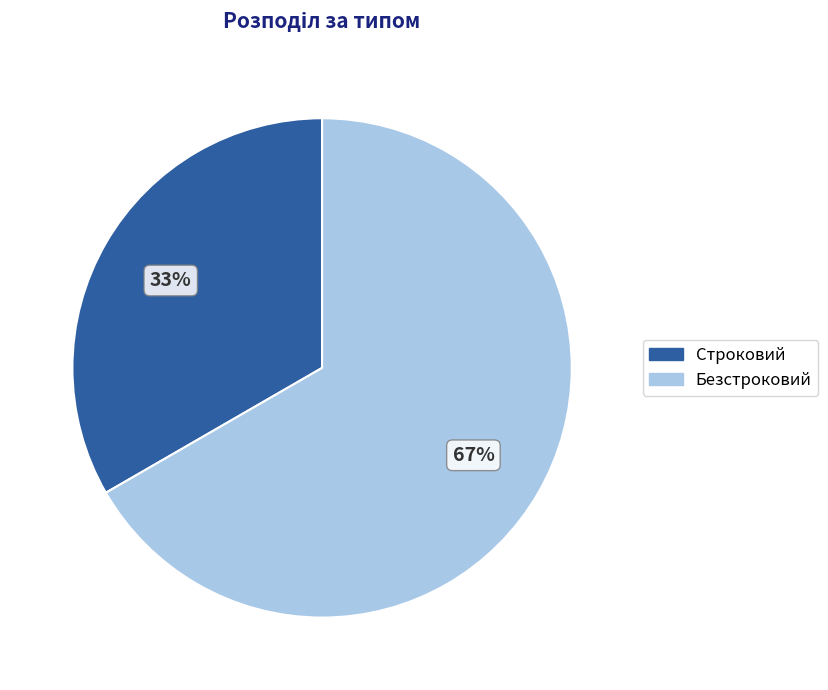

Is there a majority slice in this chart?

Yes